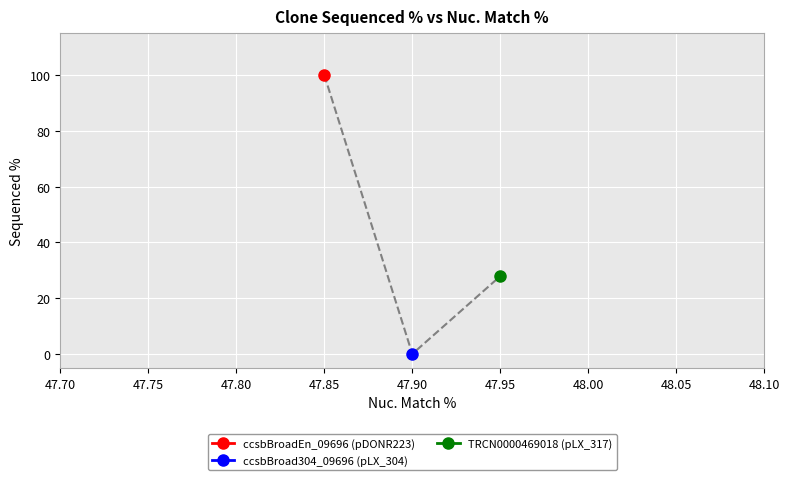

What is the value of the 1st point from the left?

100.0